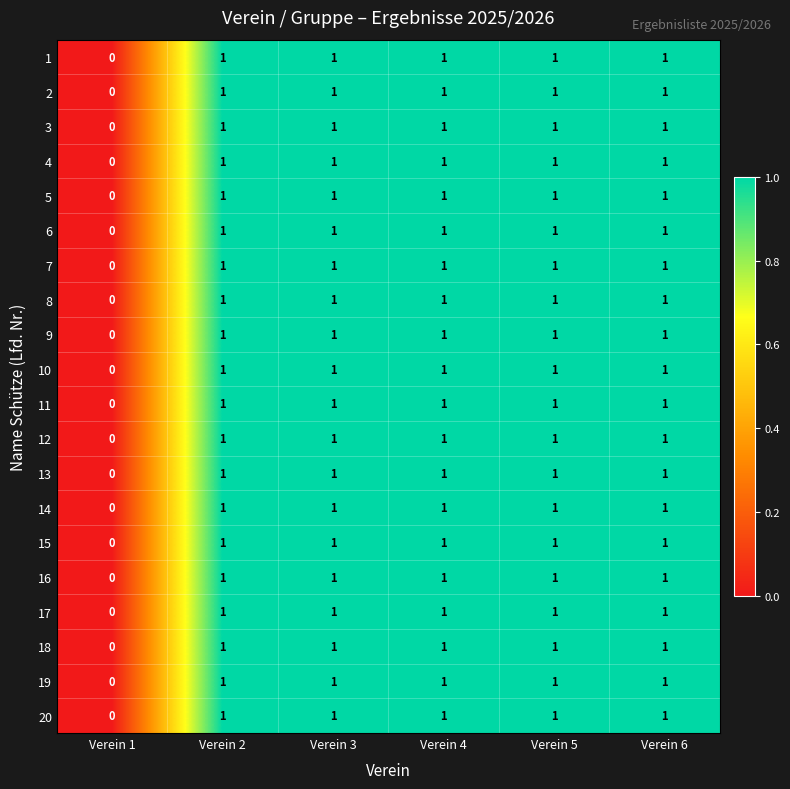

Count the number of categories in the chart.

6